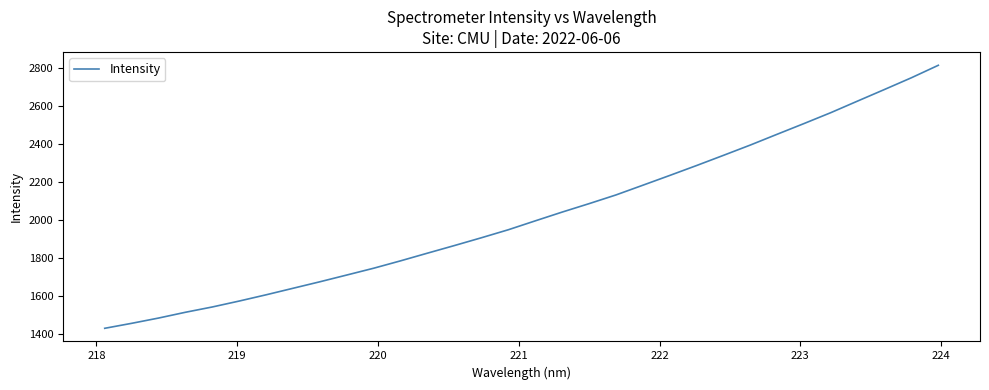

What is the difference between the maximum and minimum values?

1383.4